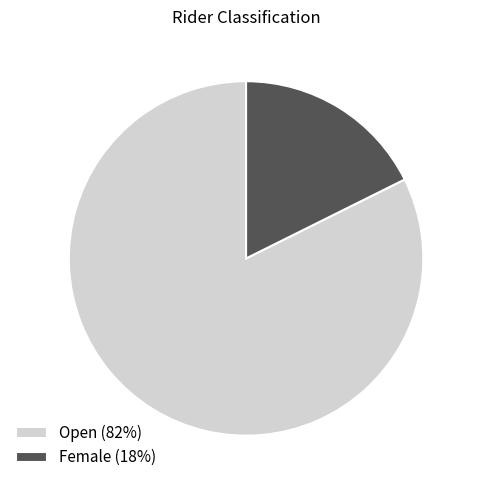

Count the number of slices in the pie.

2